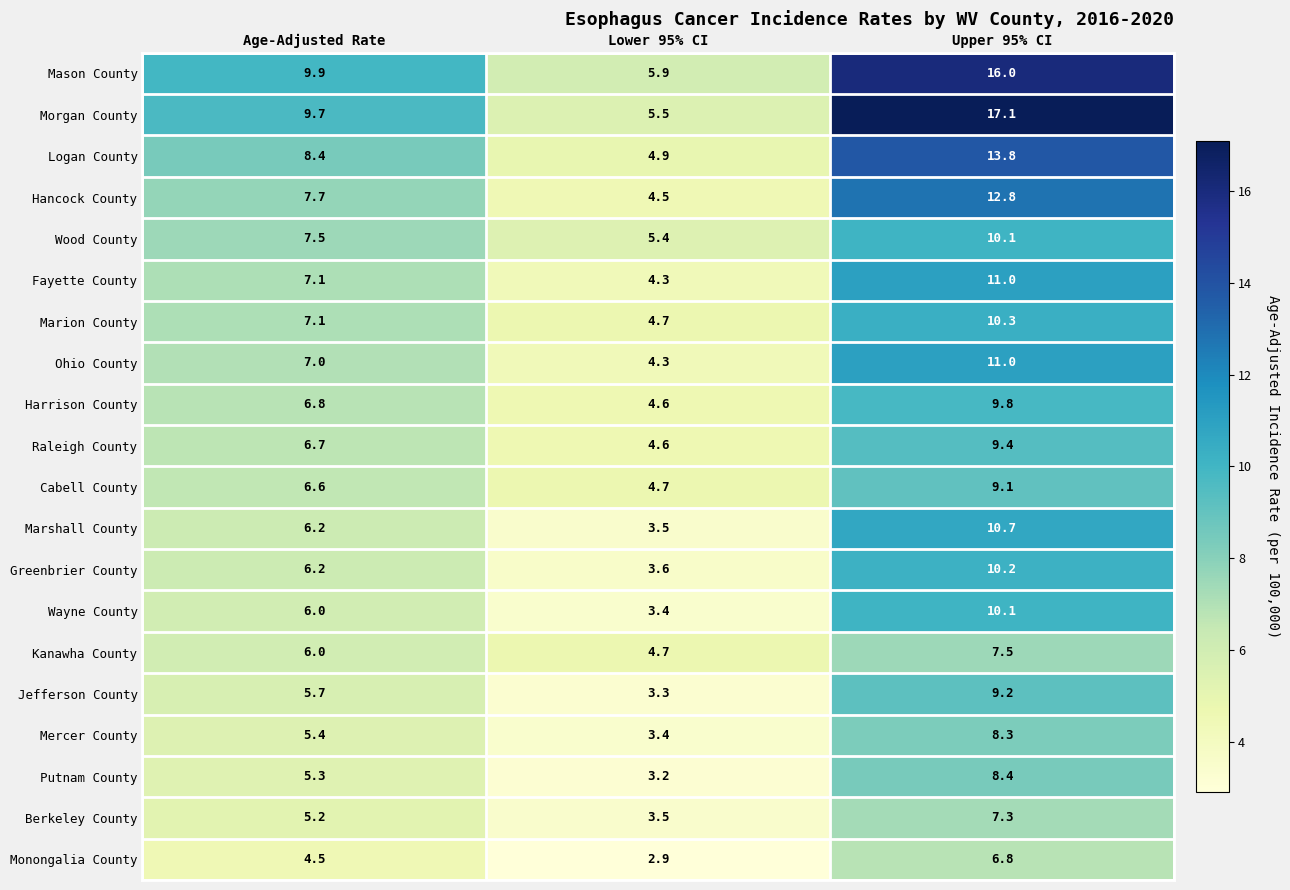

What is the maximum value shown in the chart?

17.1